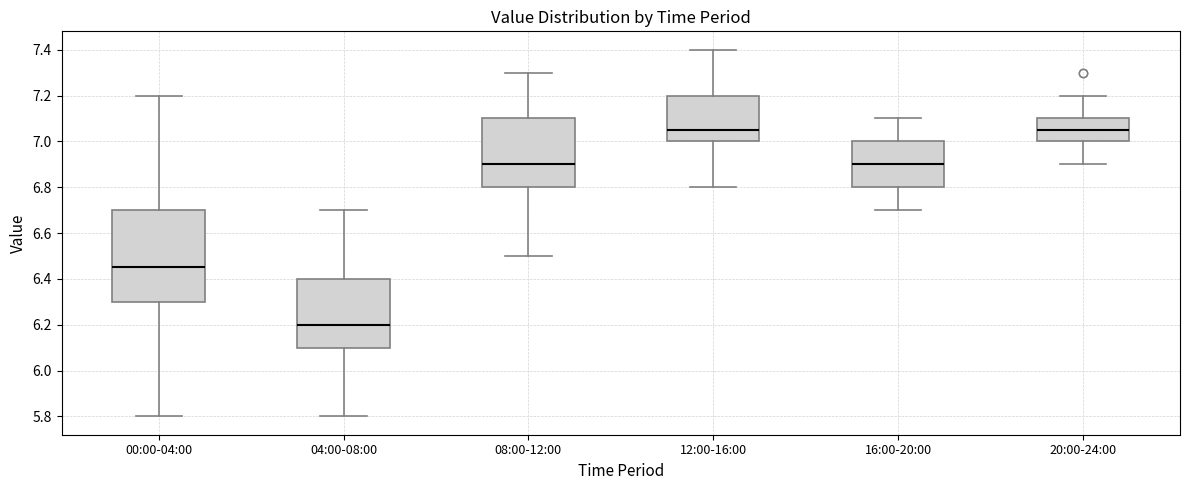

Reading left to right, transcribe this box plot: for each box, give where its median line is, the range the box spans, and where its two whiskers end, as read against the y-axis. The values are not printed on the chart, so give them approximately, as read against the axis.

00:00-04:00: median 6.46, box 6.30 to 6.70, whiskers 5.80 to 7.20
04:00-08:00: median 6.20, box 6.10 to 6.40, whiskers 5.80 to 6.70
08:00-12:00: median 6.90, box 6.80 to 7.10, whiskers 6.50 to 7.30
12:00-16:00: median 7.06, box 7.00 to 7.20, whiskers 6.80 to 7.40
16:00-20:00: median 6.90, box 6.80 to 7.00, whiskers 6.70 to 7.10
20:00-24:00: median 7.06, box 7.00 to 7.10, whiskers 6.90 to 7.20